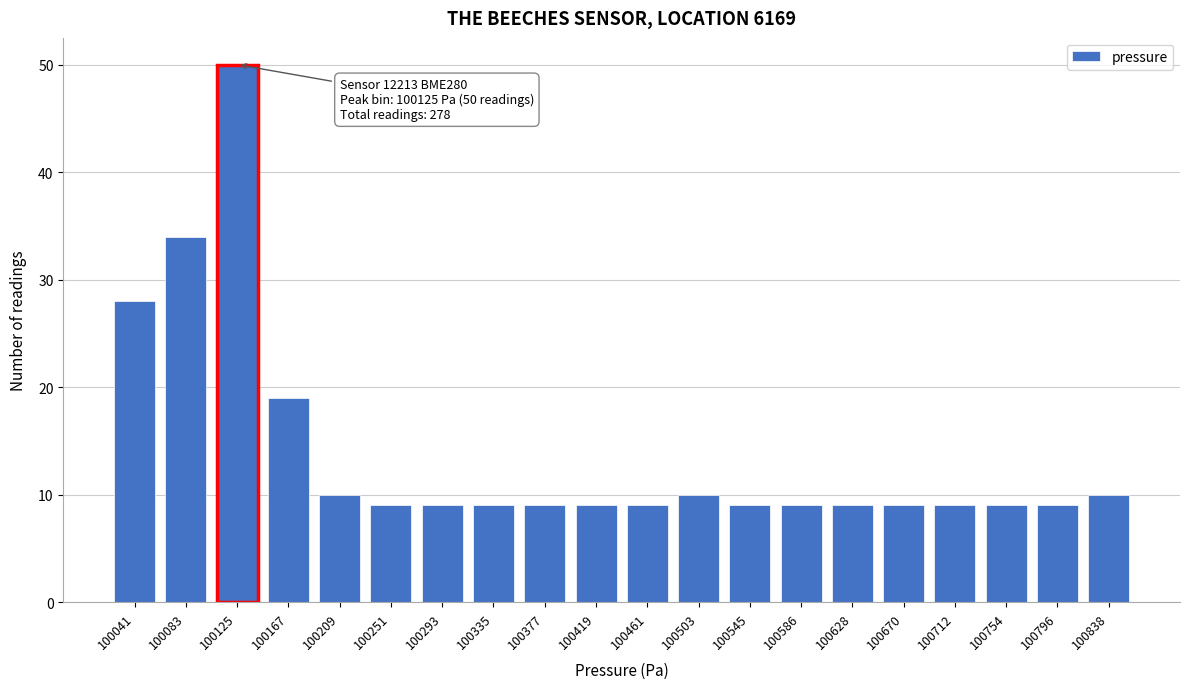

Reading right to left, transcribe all the data shown in this chart.

10	9	9	9	9	9	9	9	10	9	9	9	9	9	9	10	19	50	34	28